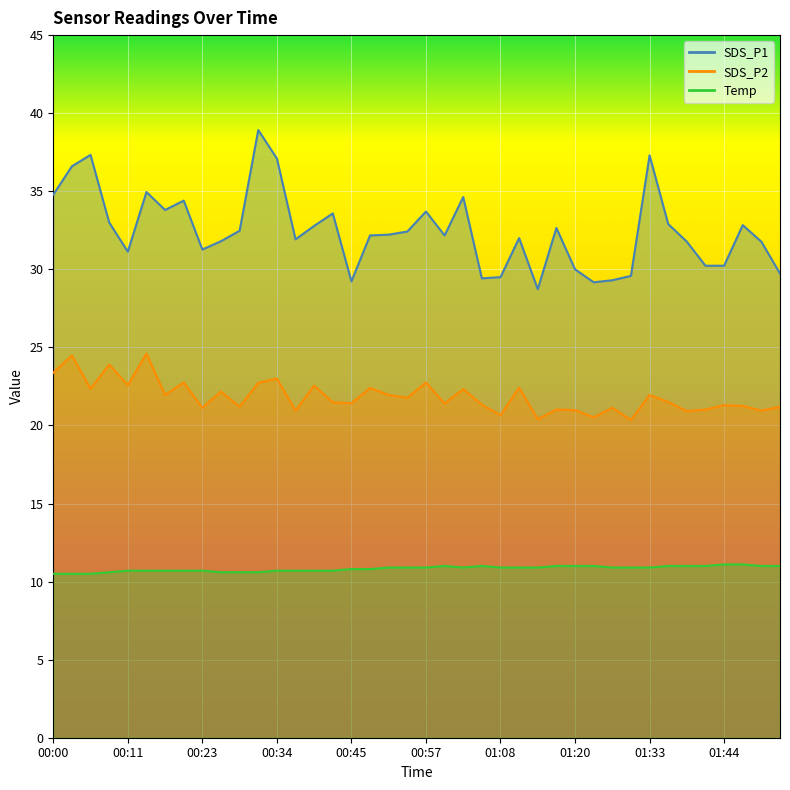

How many categories are shown in the chart?

40